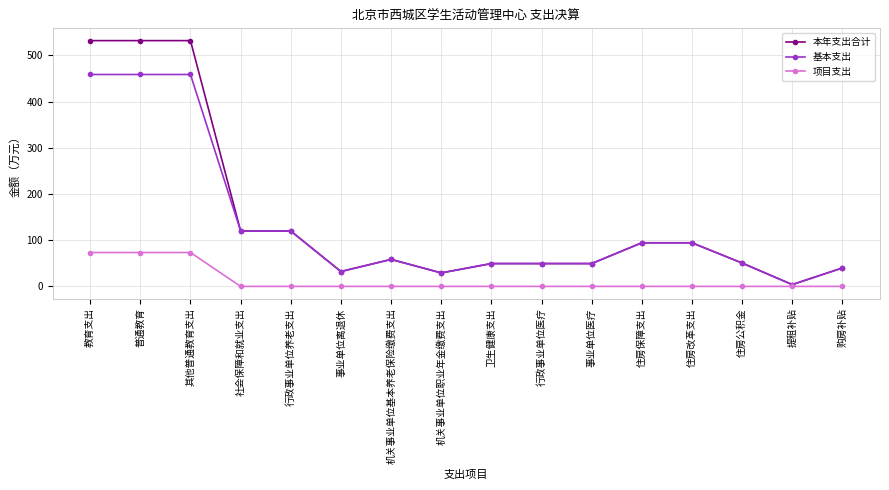

At how many categories does at least one series exceed 16?

15